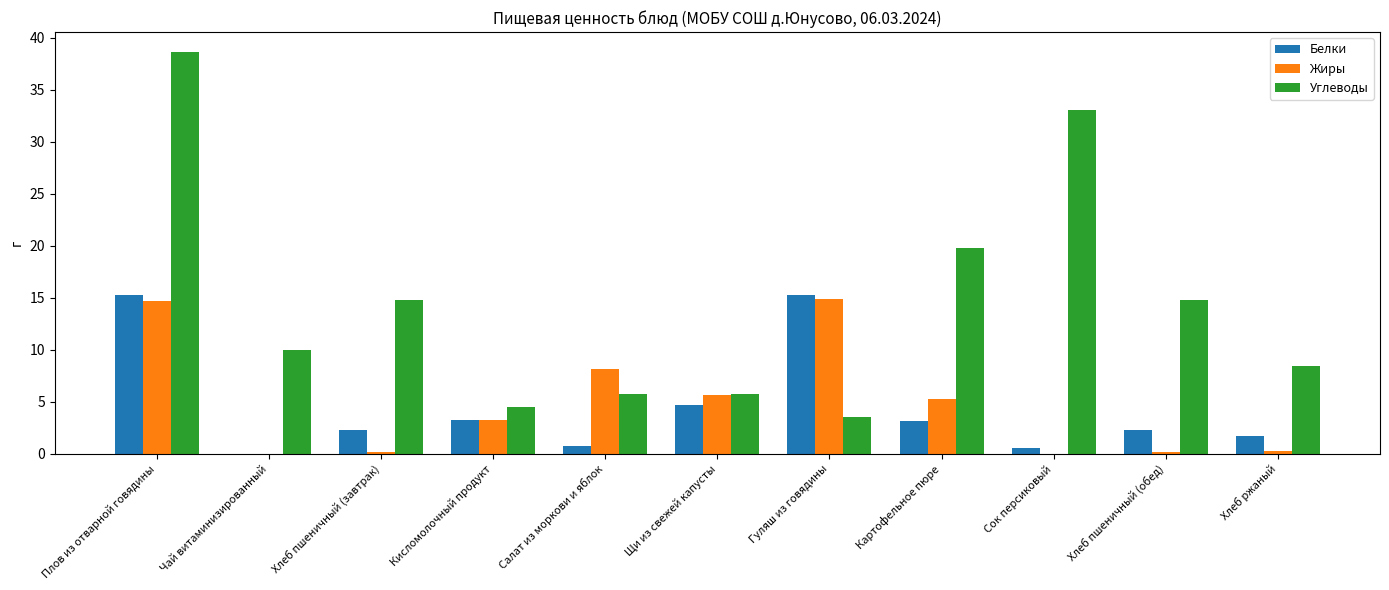

Between Гуляш из говядины and Хлеб ржаный, which series saw the biggest shift?

Жиры